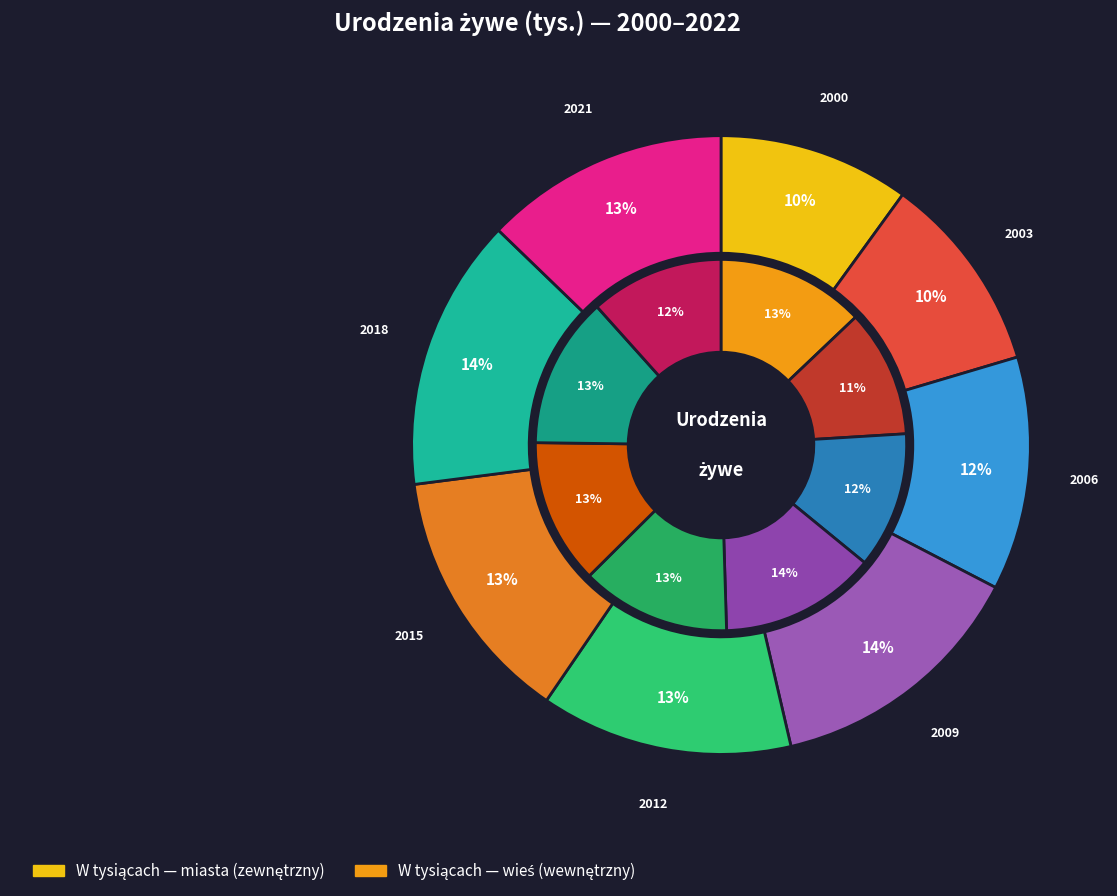

Is 2004 the majority of the pie?

No